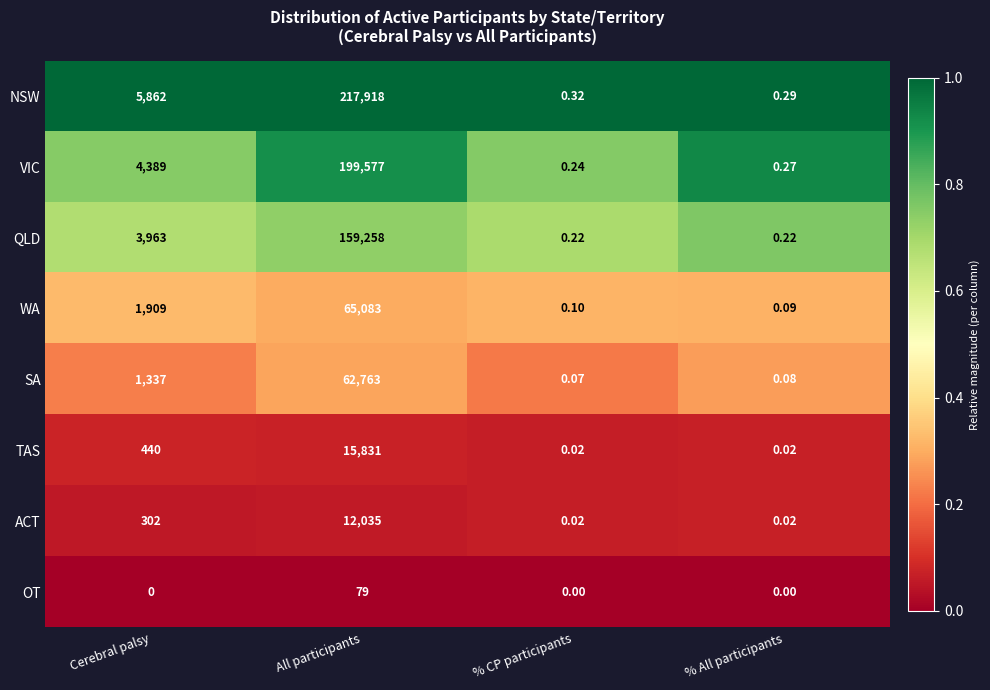

How many categories are shown in the chart?

4